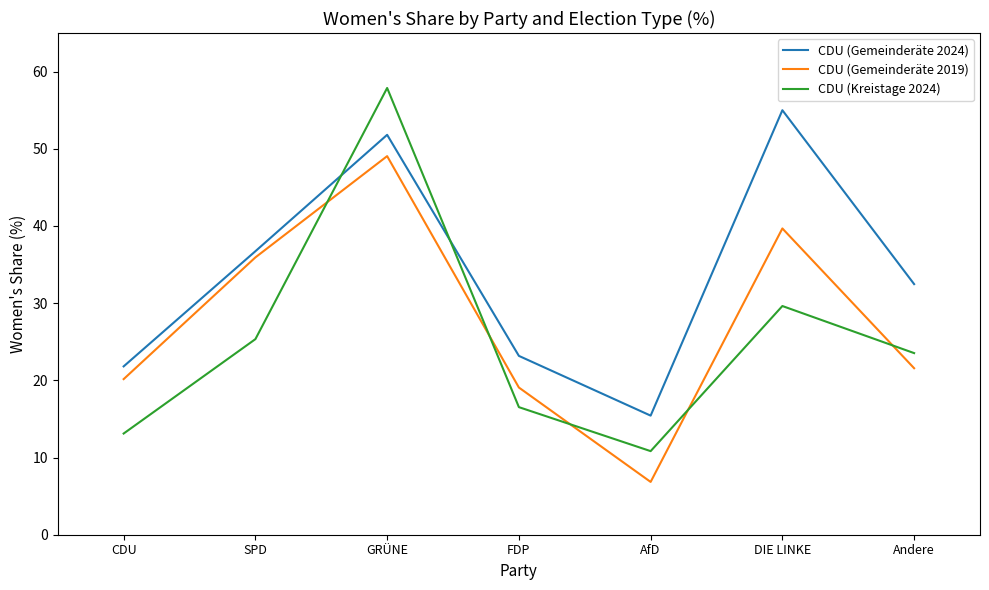

At which category does the chart reach its peak across all series?

GRÜNE